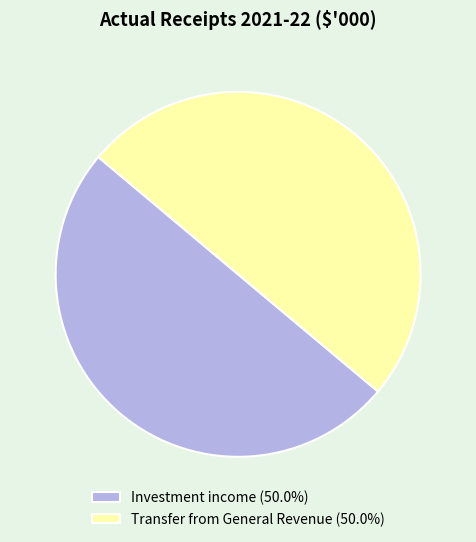

Approximately how many times larger is the value at Investment income (50.0%) compared to Transfer from General Revenue (50.0%)?

1.0